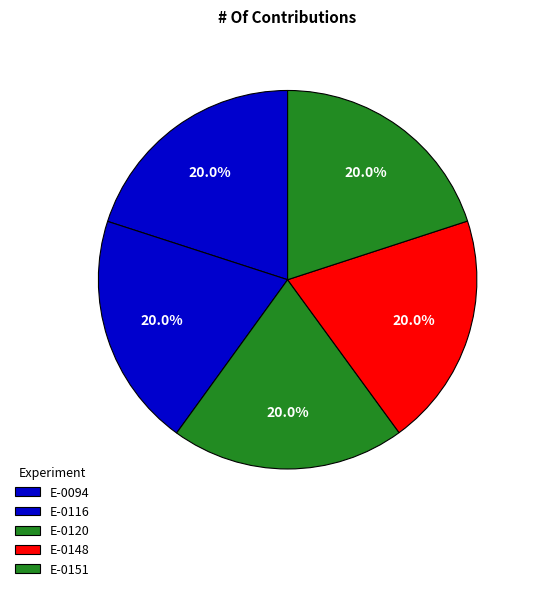

How many slices are in this pie chart?

5